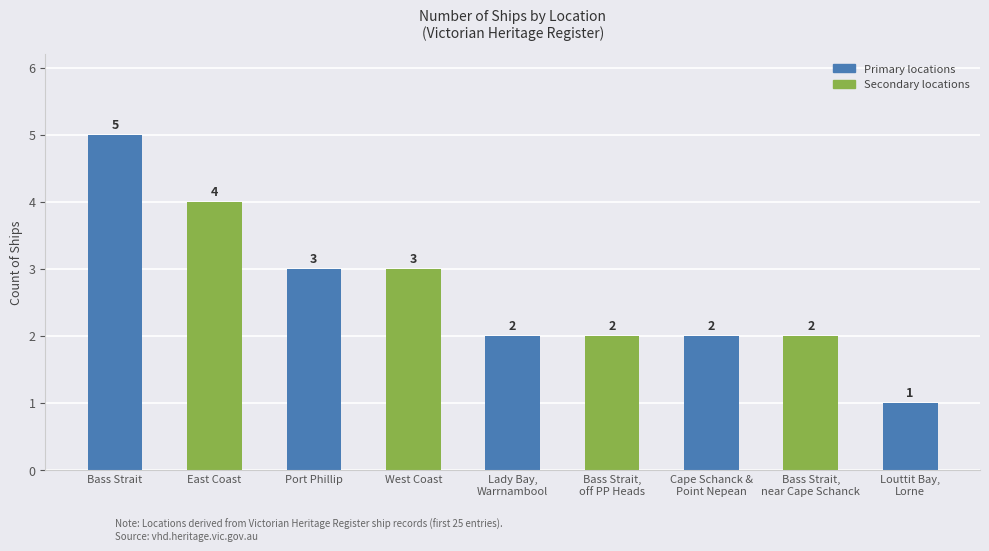

What is the ratio of the value at Port Phillip to the value at West Coast?

1.0